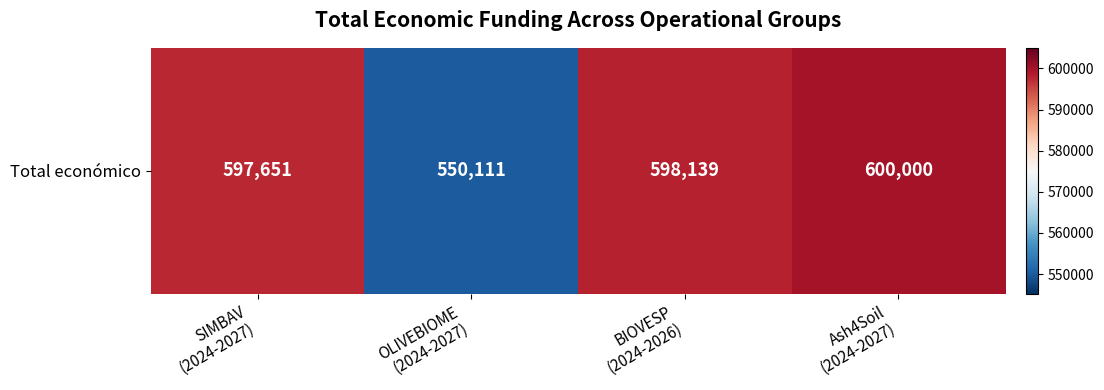

The chart shows a value of 600000 at Ash4Soil
(2024-2027). True or false?

True